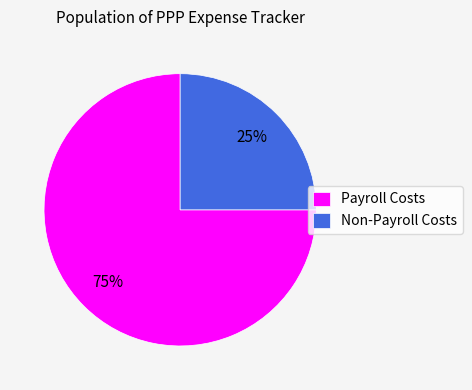

Is the sum of Payroll Costs and Non-Payroll Costs greater than half?

Yes